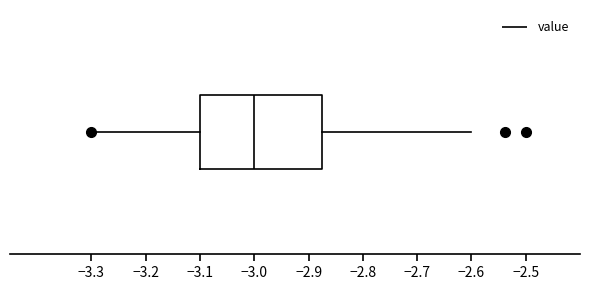

Where does the right whisker of the box end on the x-axis? The values are not printed on the chart, so give them approximately, as read against the axis.

-2.60